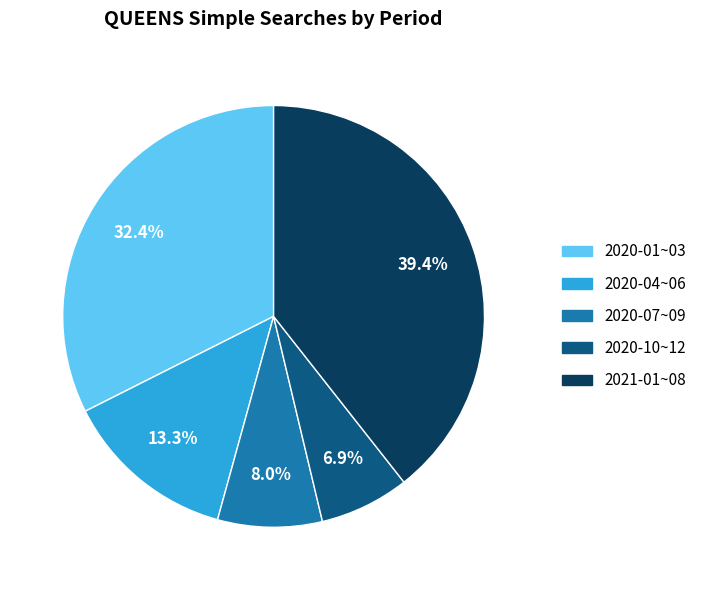

How many segments does this pie chart have?

5